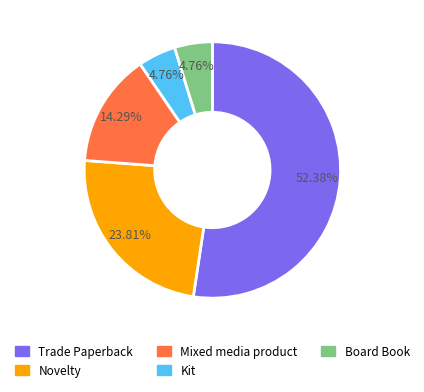

Which slice is the largest?

Trade Paperback